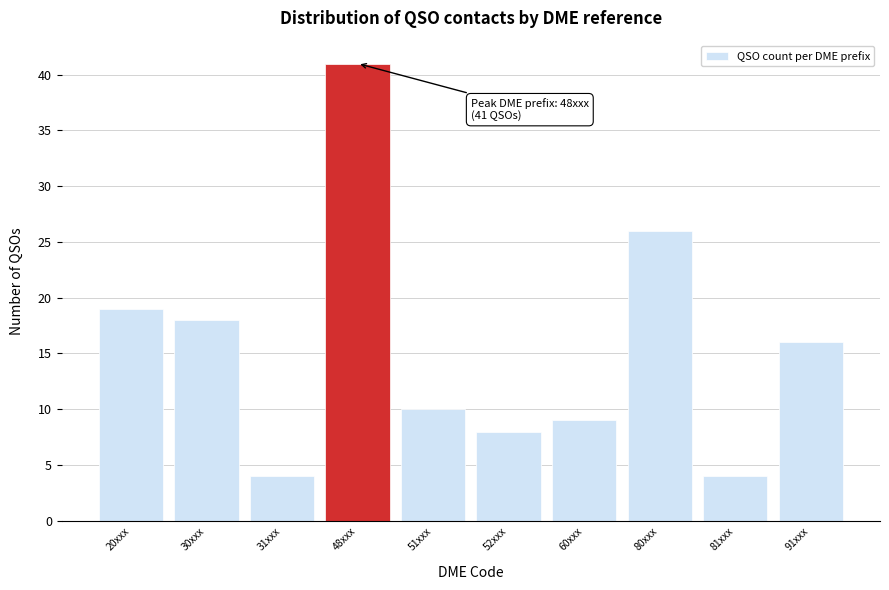

Reading right to left, extract all data points from this chart.

91xxx=16	81xxx=4	80xxx=26	60xxx=9	52xxx=8	51xxx=10	48xxx=41	31xxx=4	30xxx=18	20xxx=19